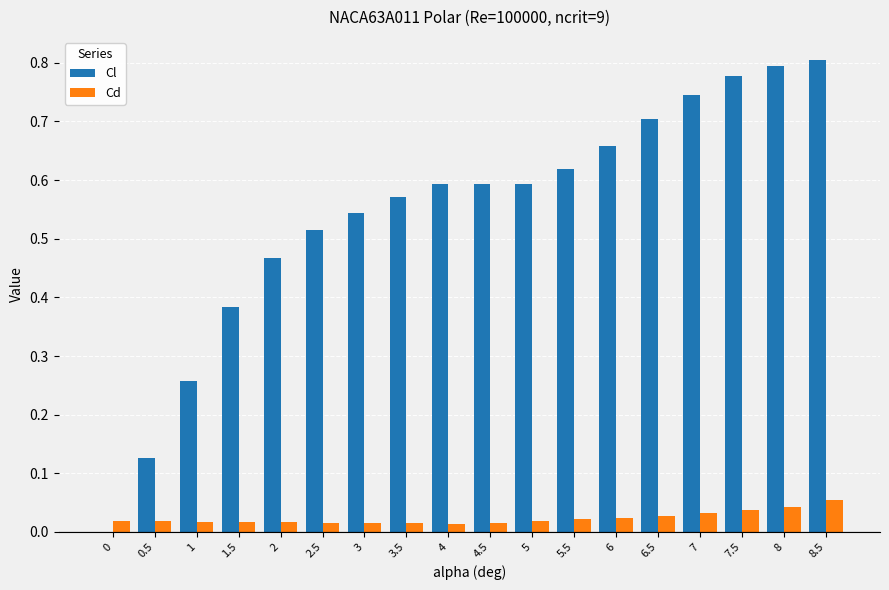

What is the sum of all Cl values?

9.7